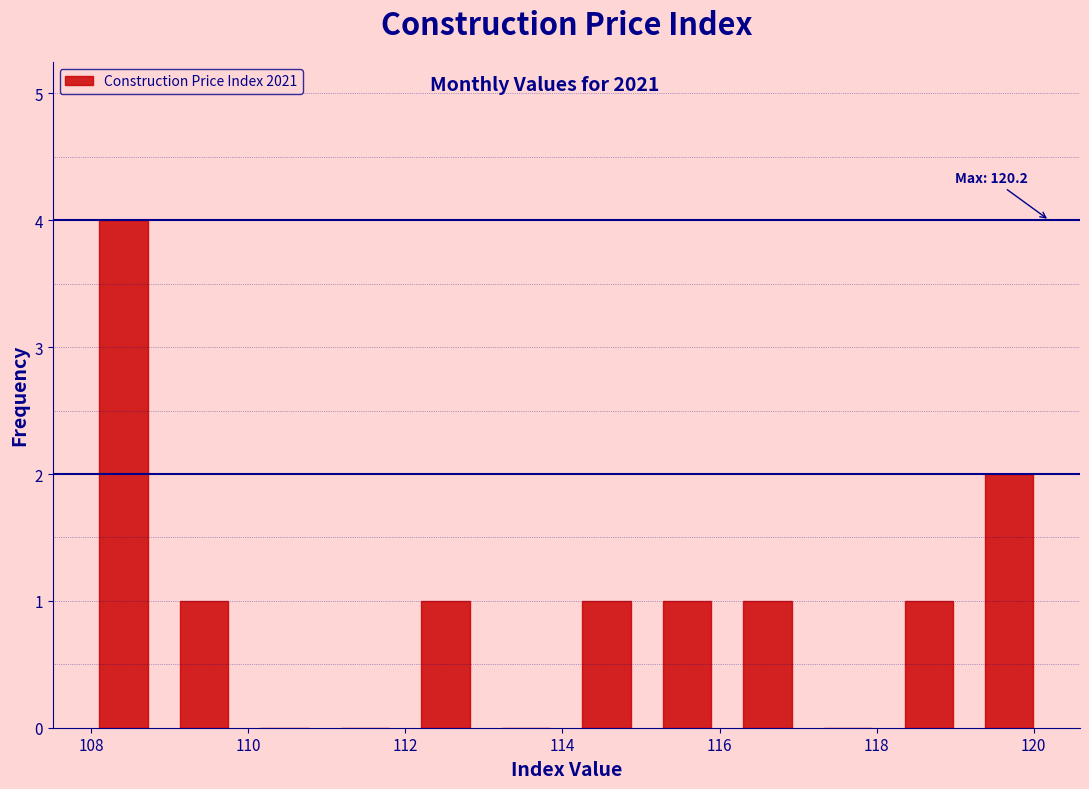

Over which range of the x-axis is the bar tallest?

108.0 to 109.0